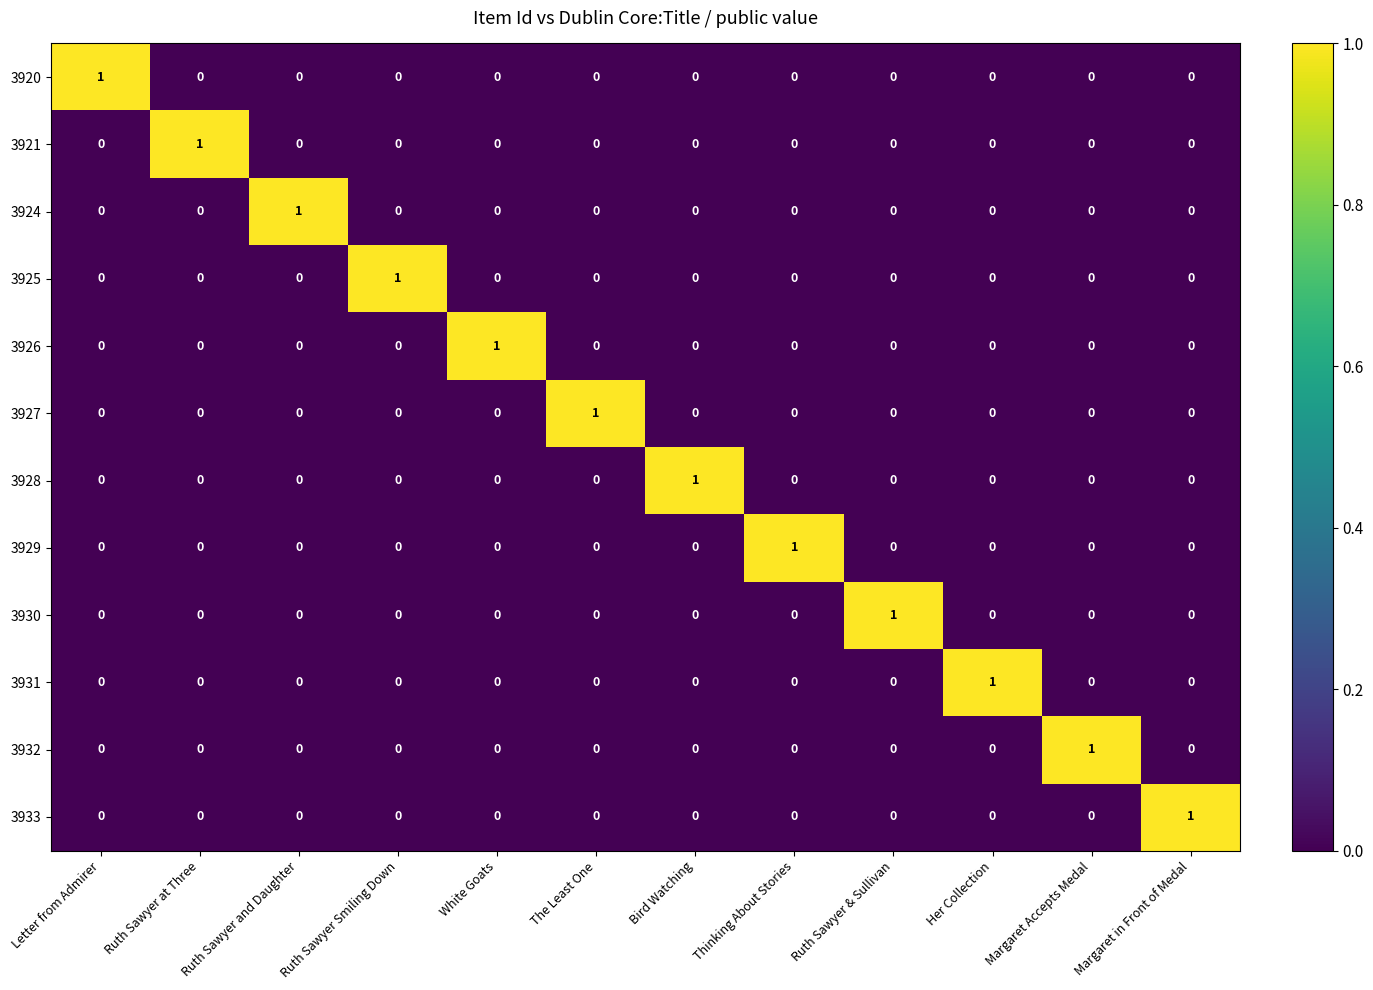

At how many categories does at least one series exceed 0?

12